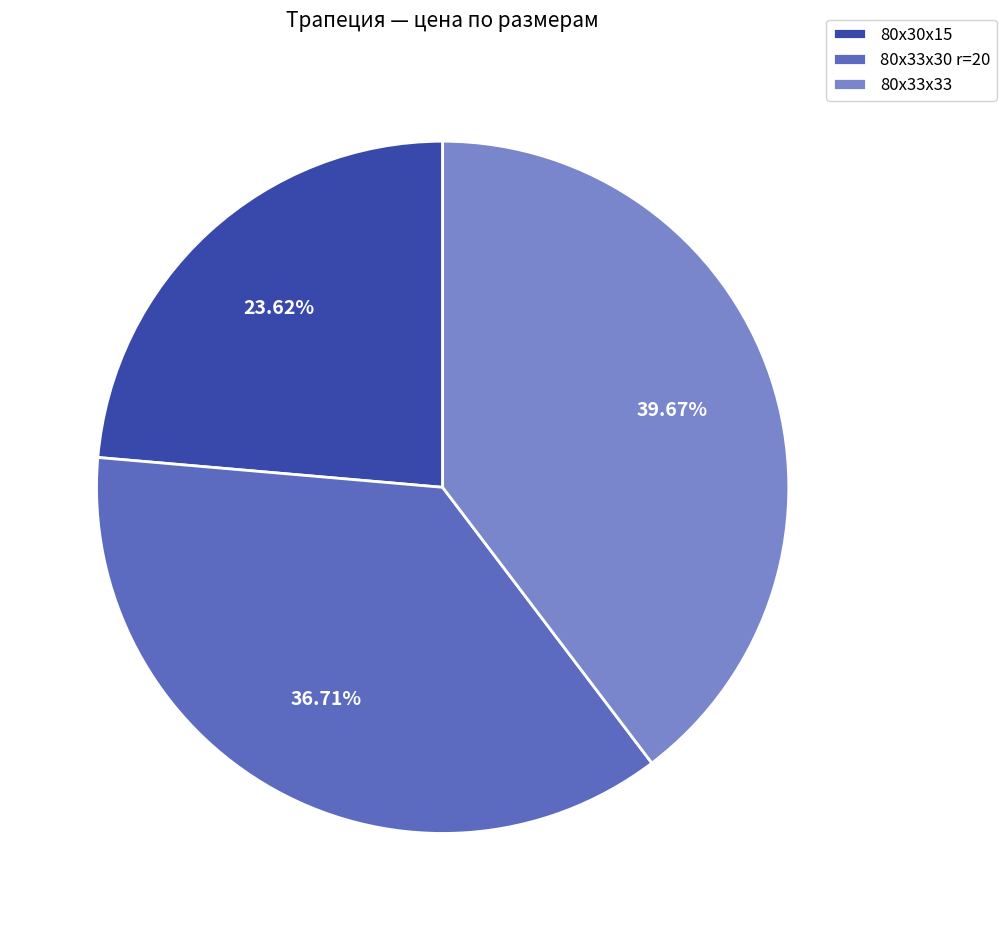

Combined, what portion of the pie is 80х33х30 r=20 and 80х33х33?

76.4%